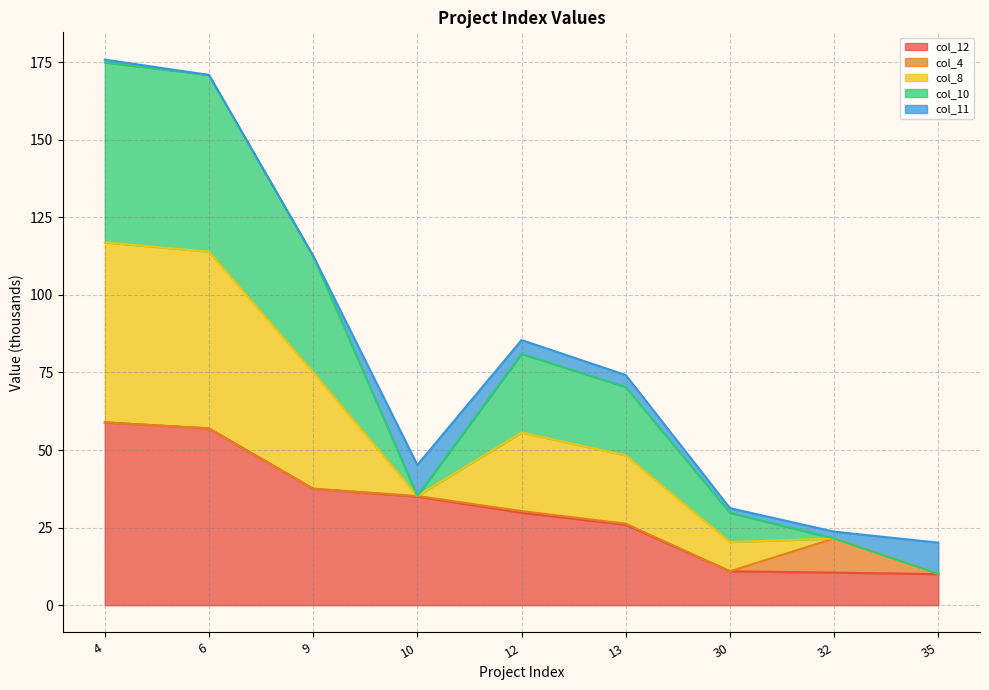

True or false: col_8 and col_12 cross at least once.

False